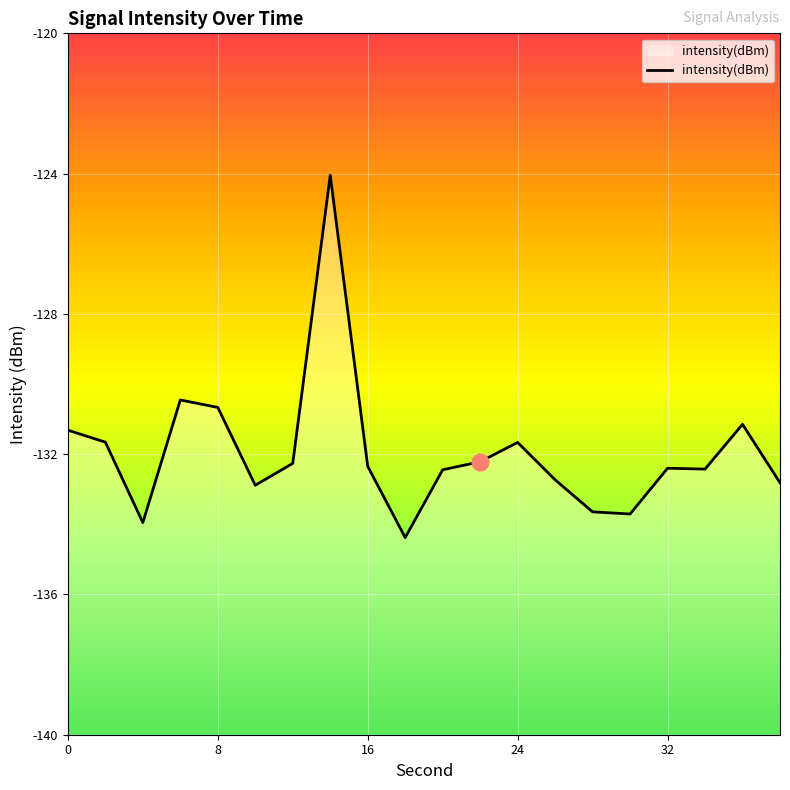

What is the minimum value shown in the chart?

-134.4